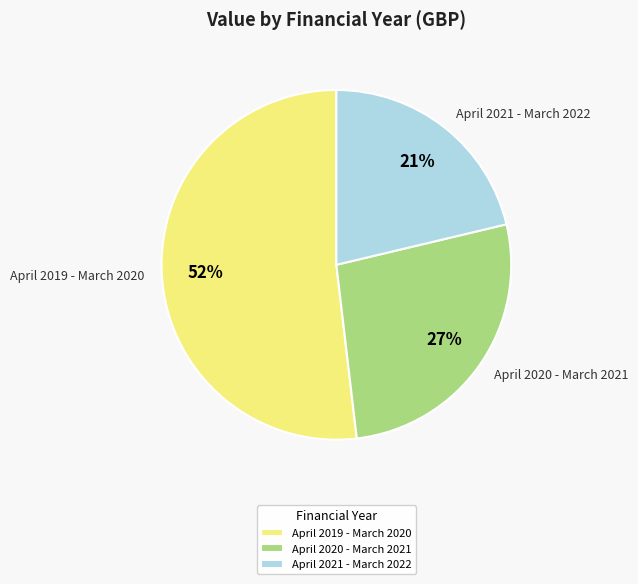

What is the largest slice in the pie chart?

April 2019 - March 2020